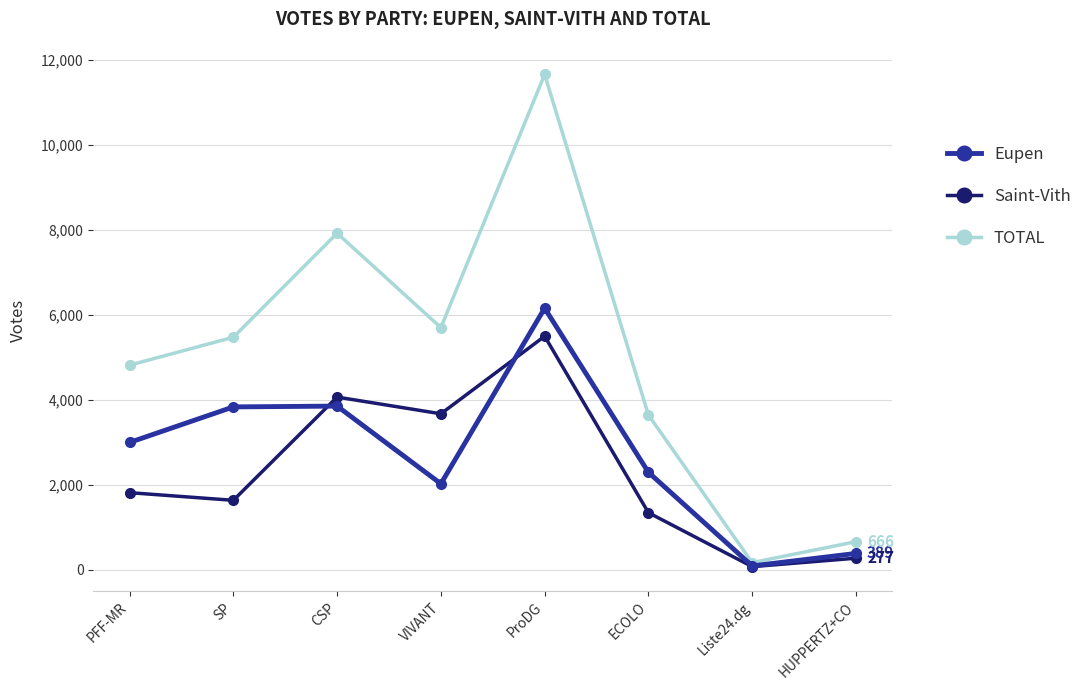

What is the difference between the highest and lowest values at VIVANT?

3673